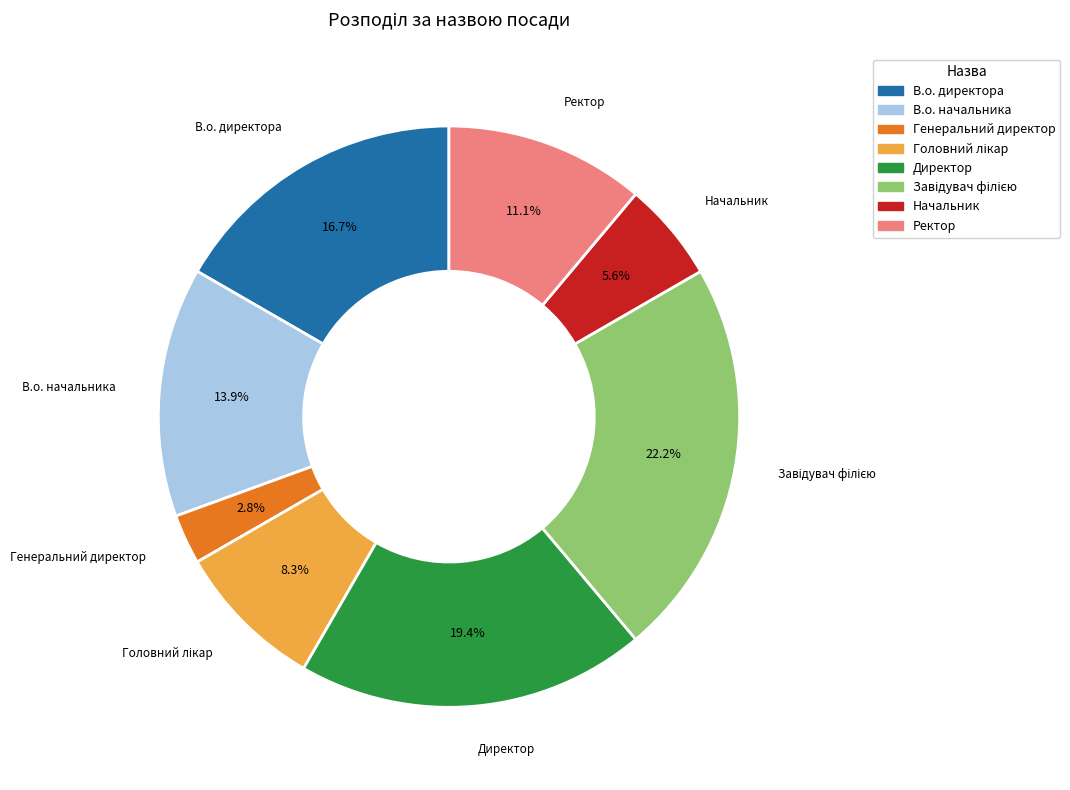

How many segments does this pie chart have?

8